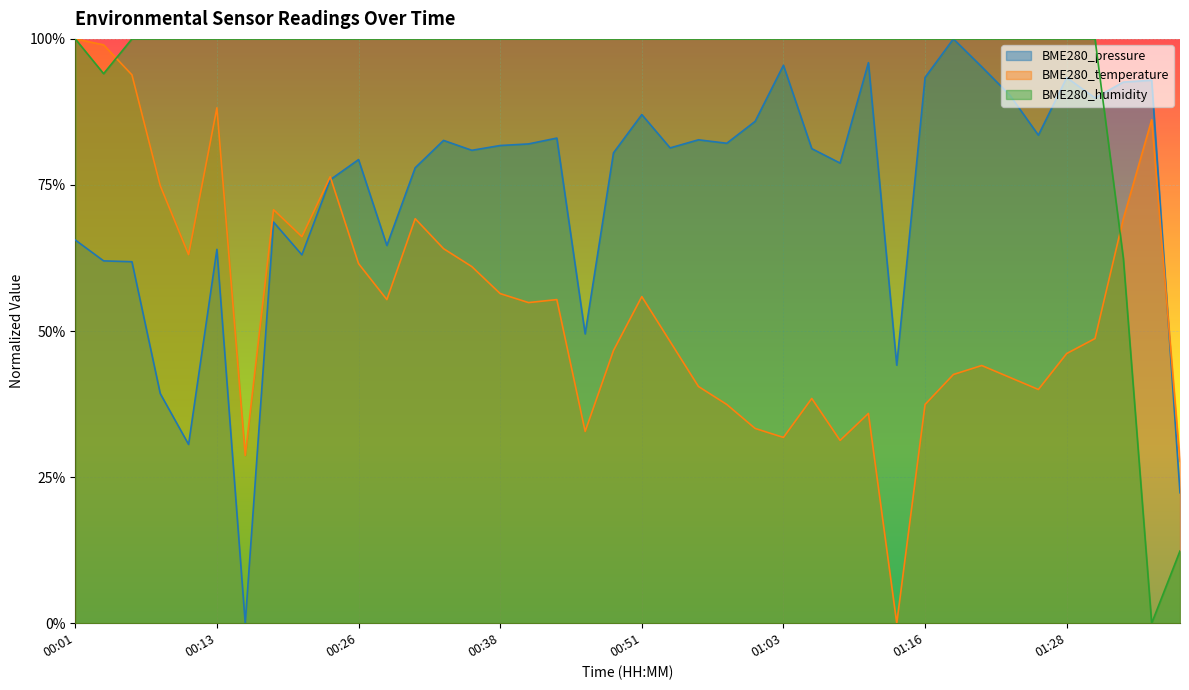

How many interior local valleys does the BME280_temperature series have?

10